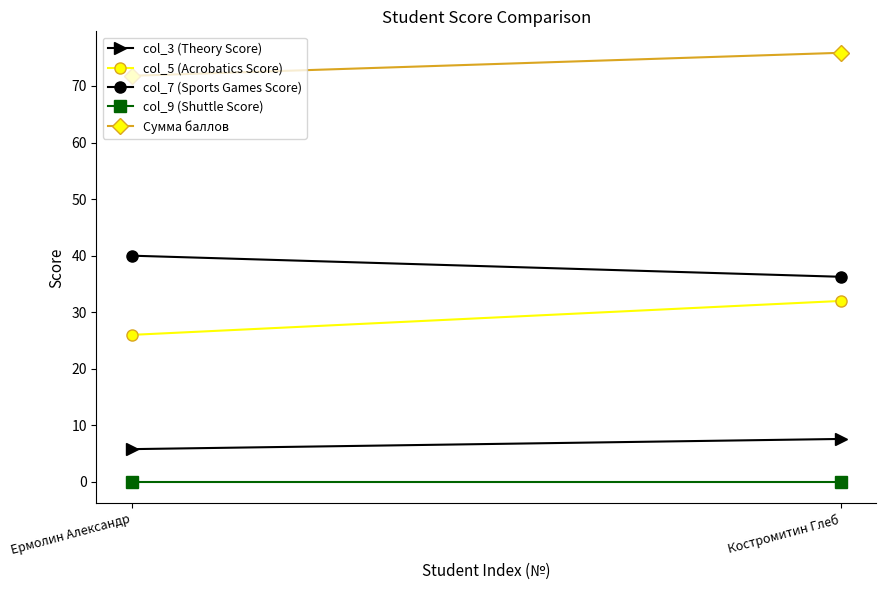

What is the average value of the Сумма баллов series?

73.8